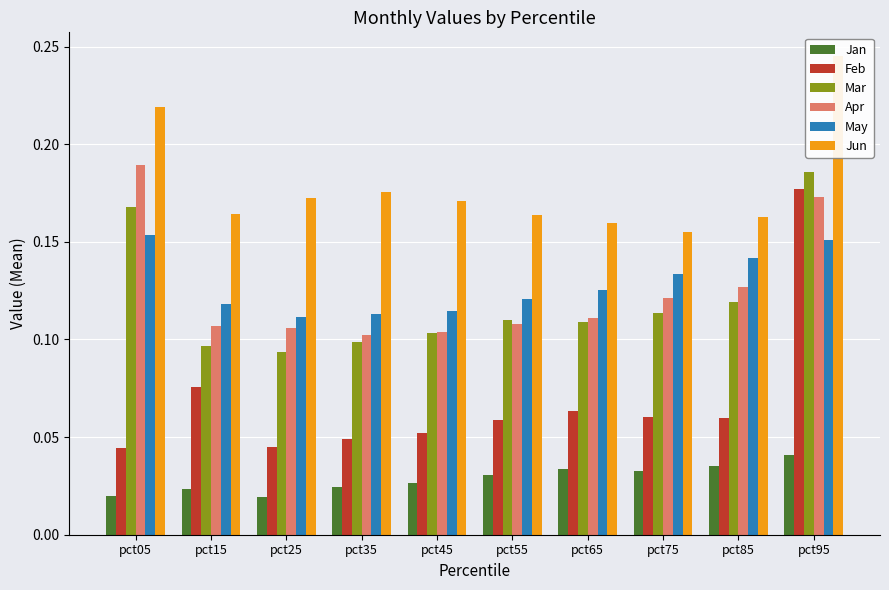

List the series in order of their peak value, highest first.

Jun, Apr, Mar, Feb, May, Jan